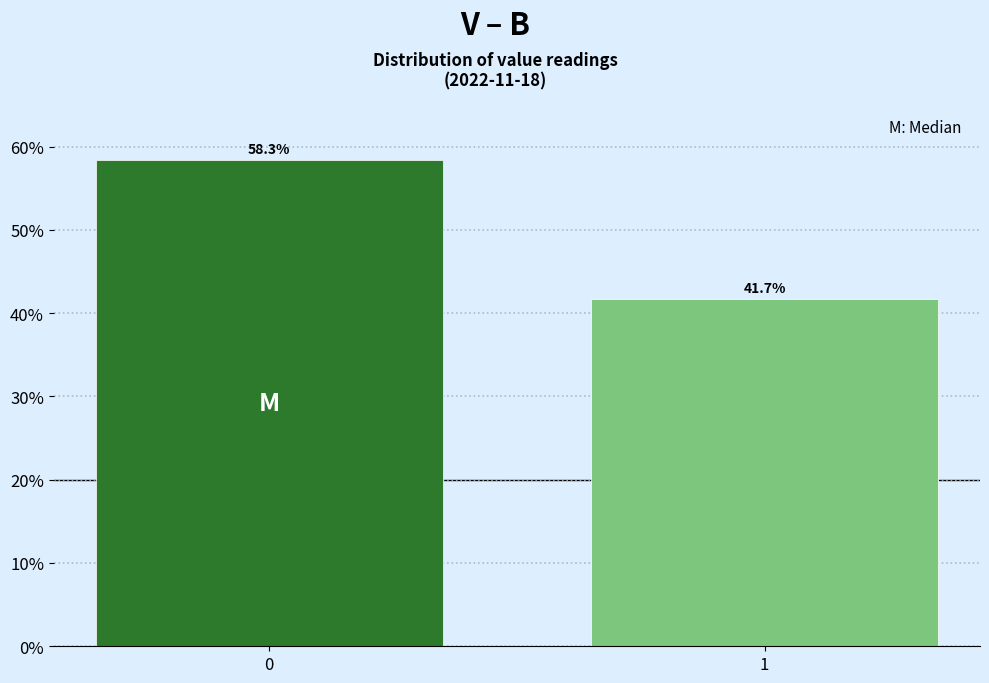

Reading left to right, list all the values displayed in this chart.

58.3	41.7